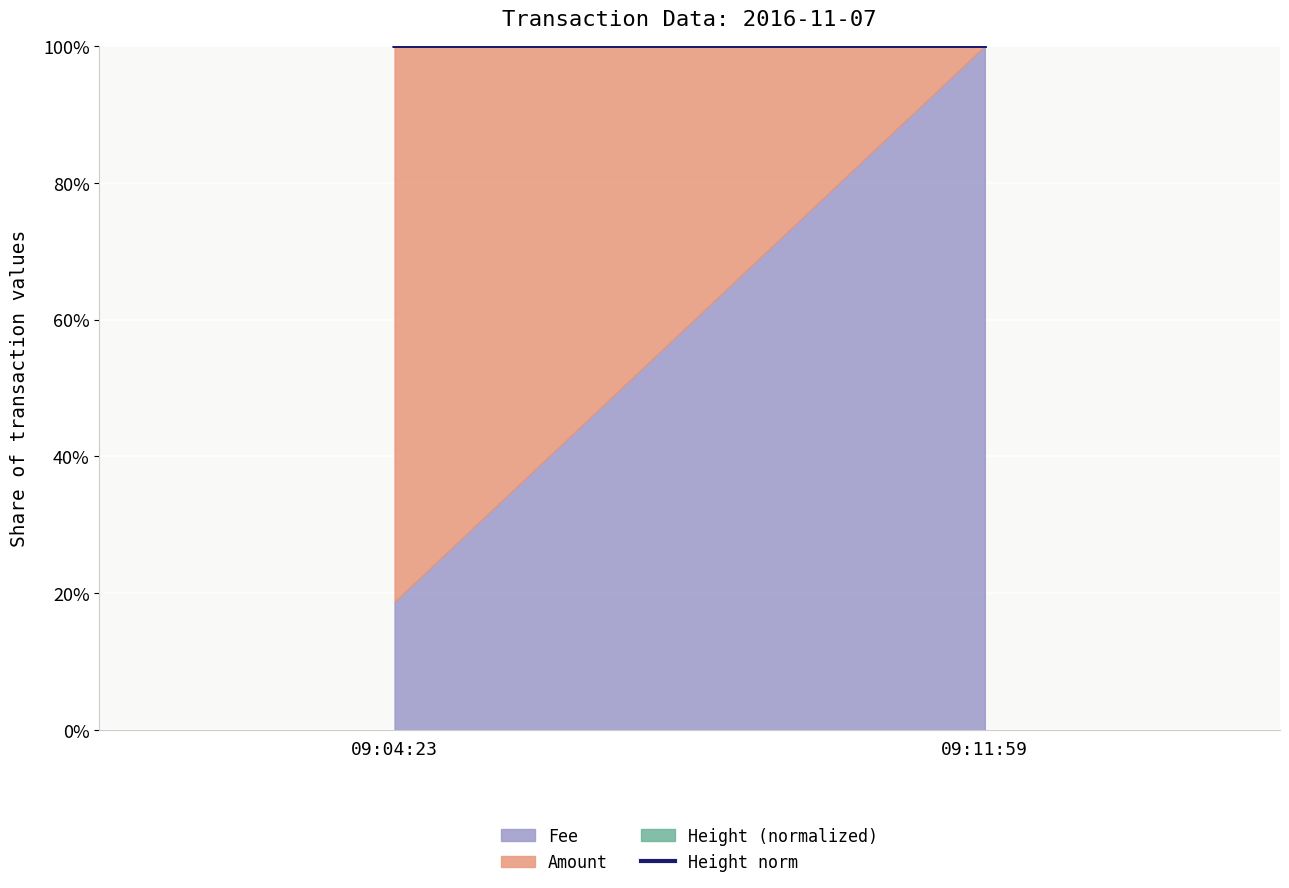

Rank the categories by value from lowest to highest.

09:04:23, 09:11:59